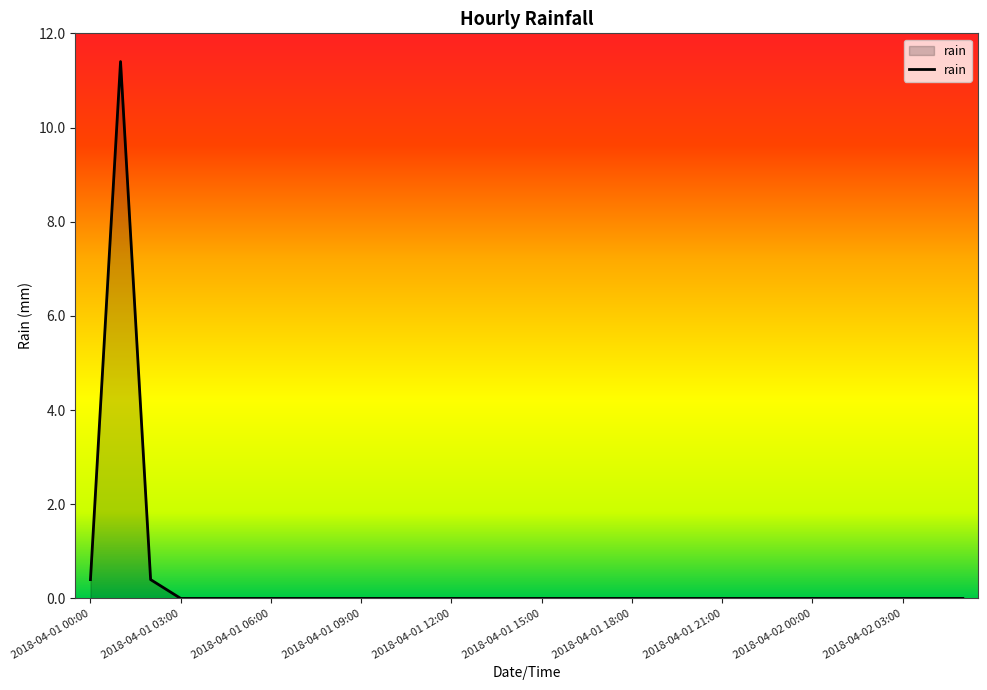

What is the difference between the maximum and minimum values?

11.4